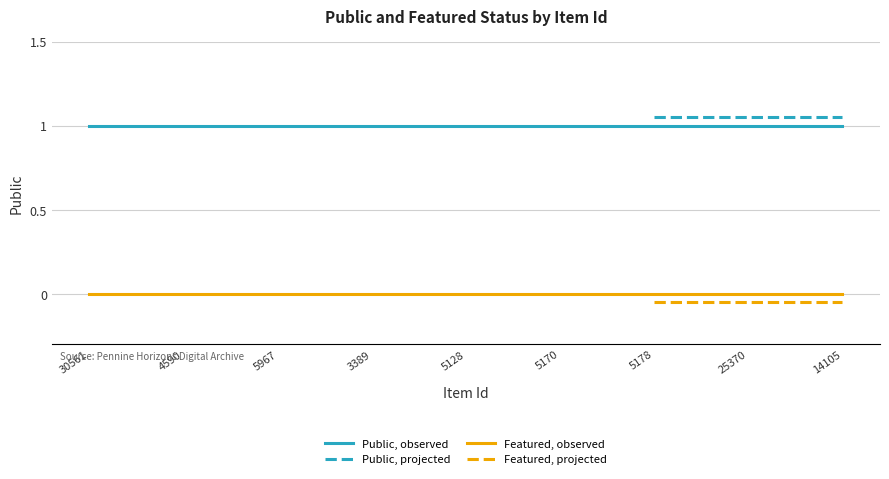

Is the value of public at 5178 greater than the value of featured at 5178?

Yes